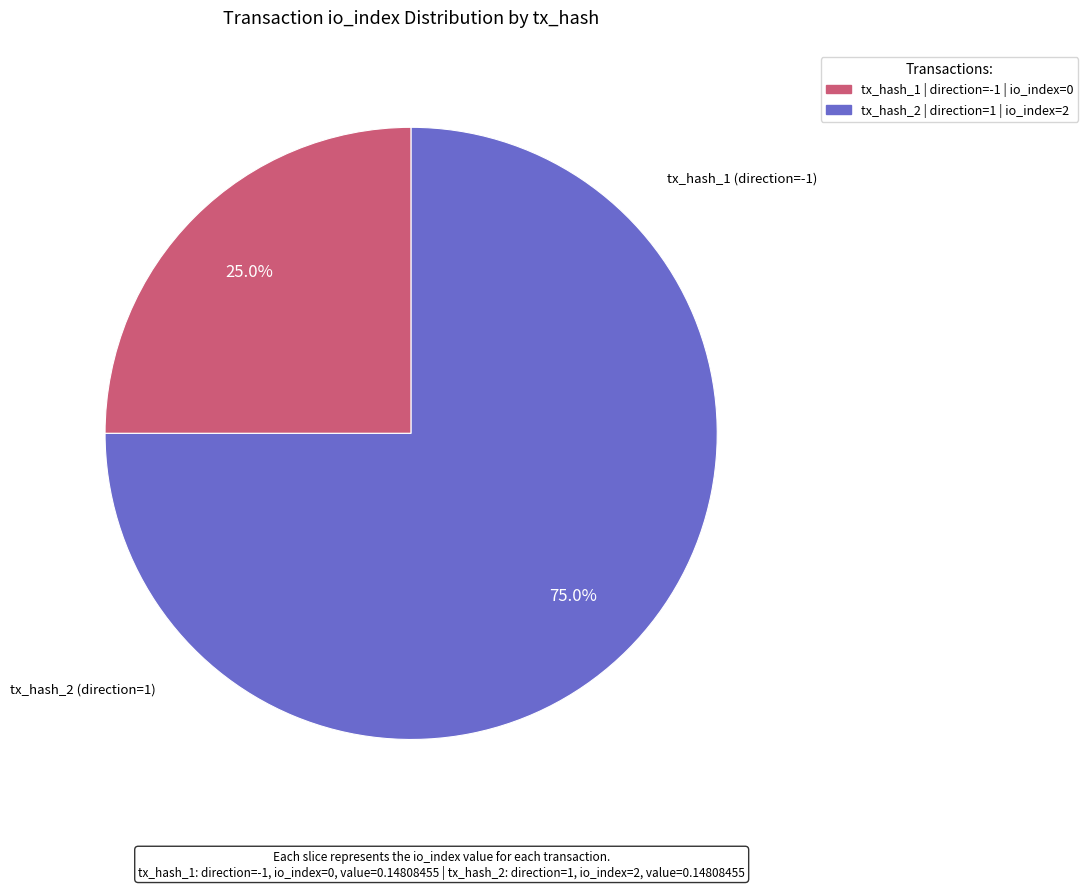

To the nearest percent, what is the average slice percentage?

50%